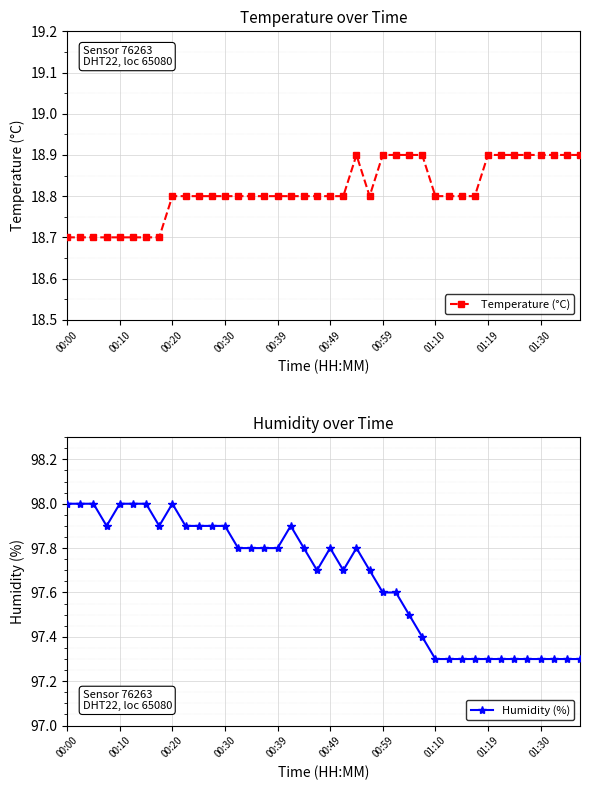

How many lines are shown in the chart?

2